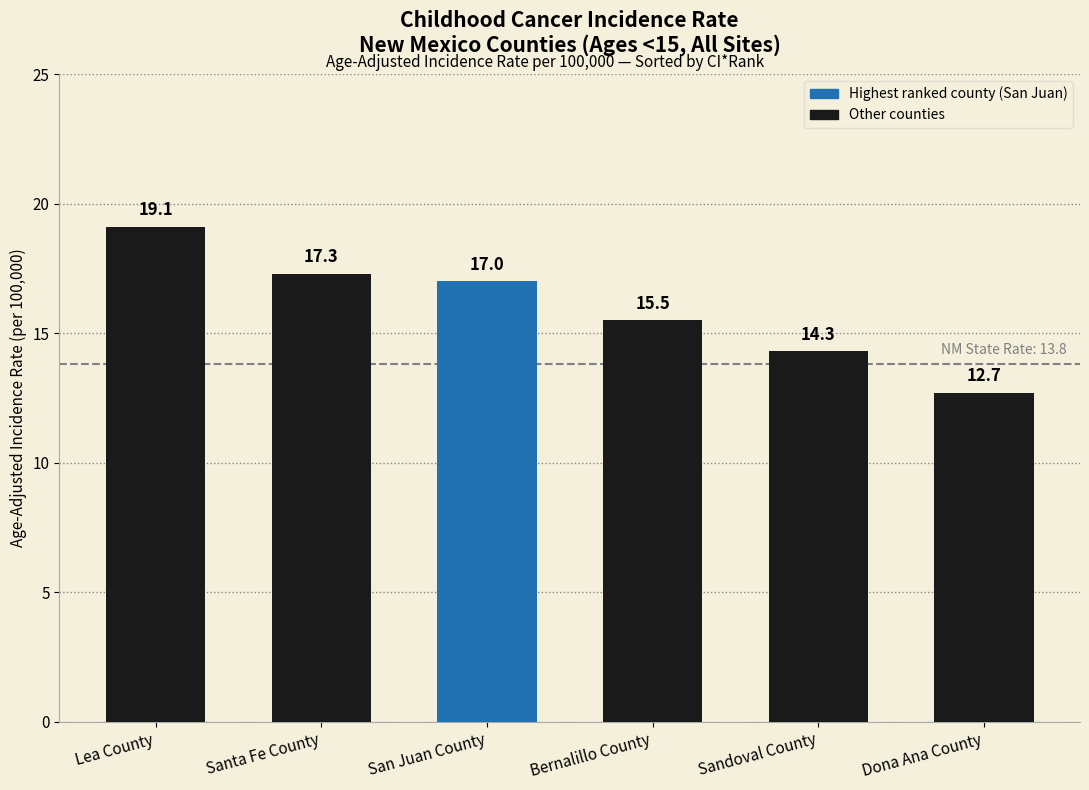

How many values are below 17?

3